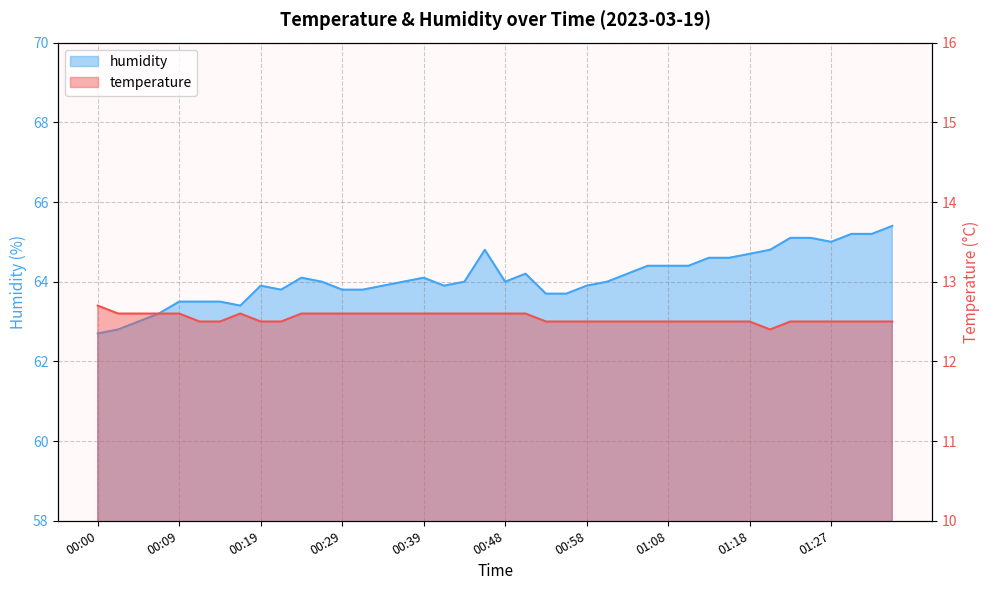

True or false: humidity and temperature cross at least once.

False